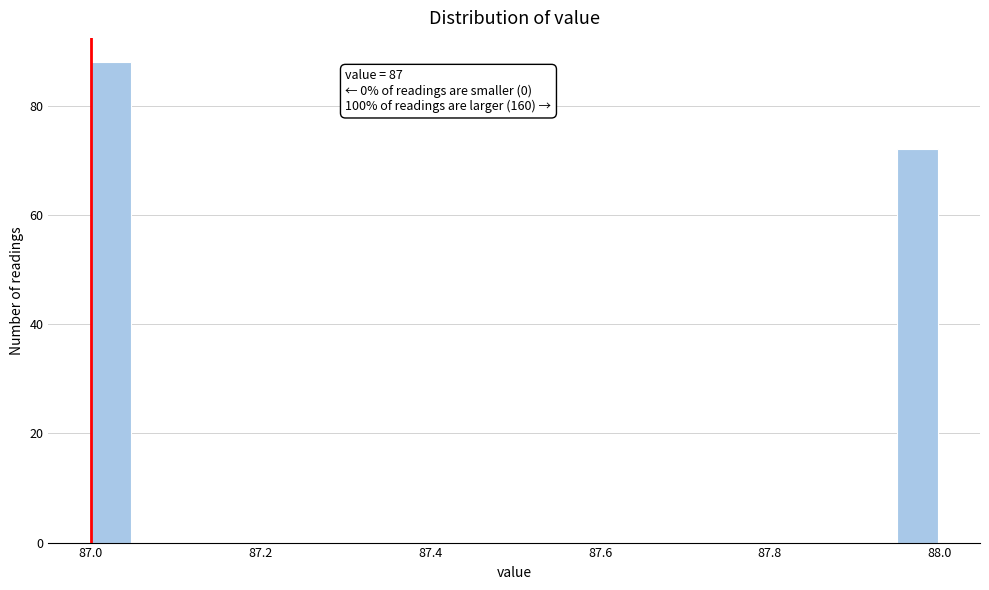

Read against the x-axis, roughly where is the centre of the tallest bar?

87.02